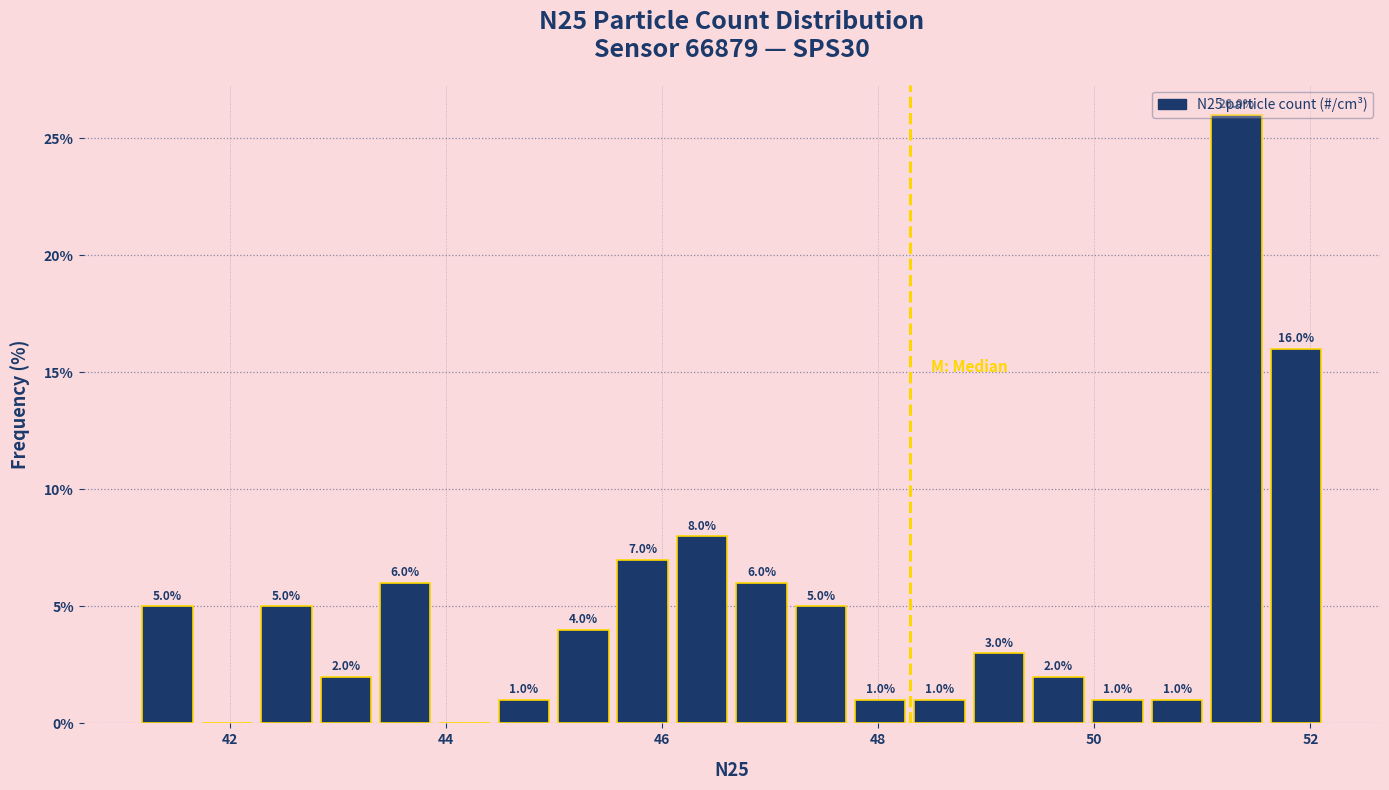

Around what value on the x-axis is the tallest bar? Give the approximate position of its centre, as read against the axis.

51.4